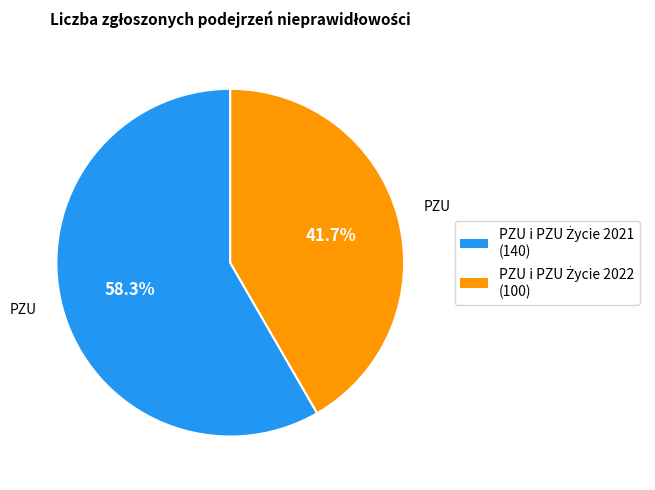

Is there a majority slice in this chart?

Yes